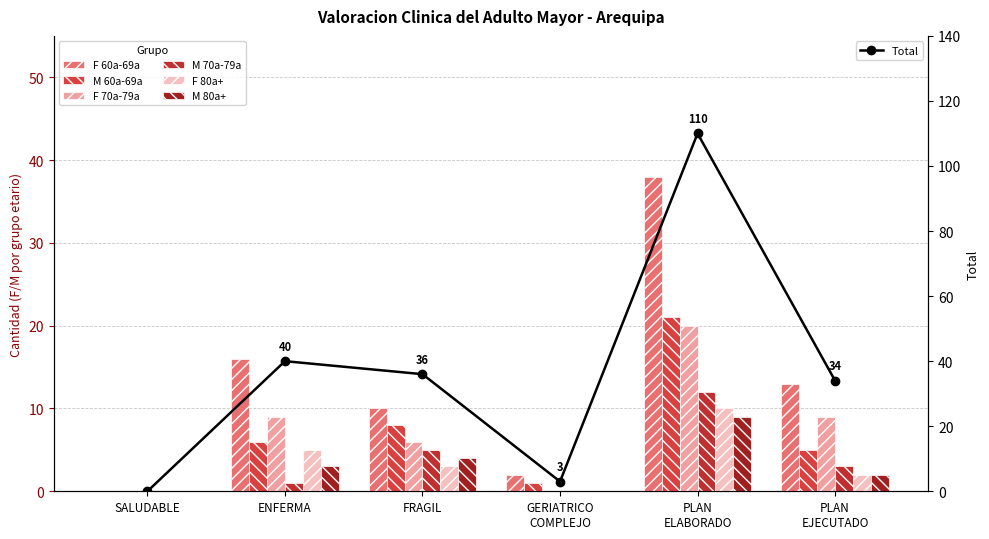

True or false: F 70a-79a has a value of 6 at GERIATRICO
COMPLEJO.

False